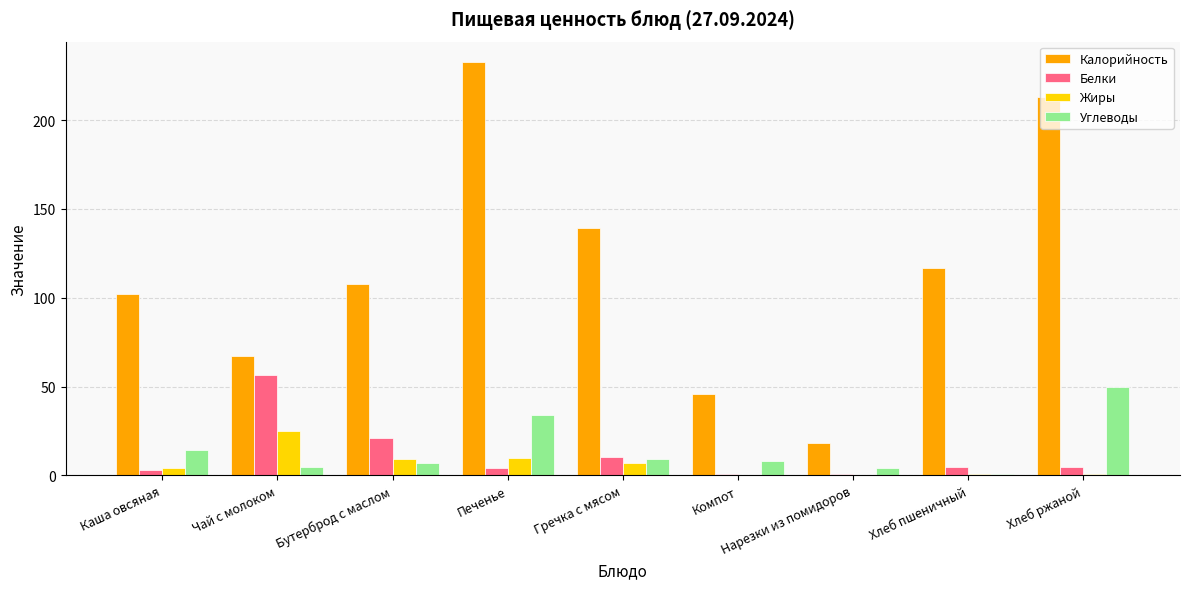

Does the chart contain stacked bars?

No